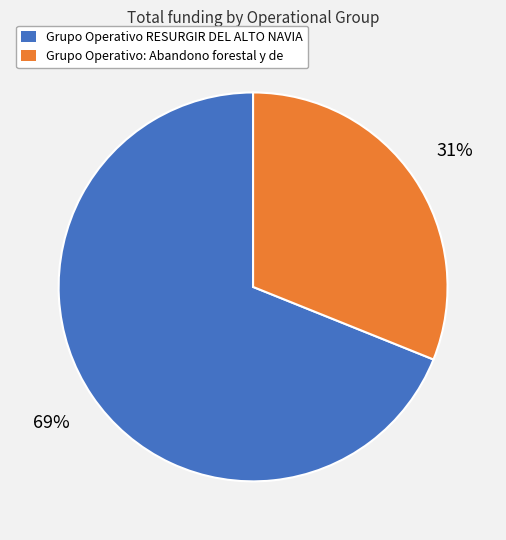

Does any single category account for the majority?

Yes